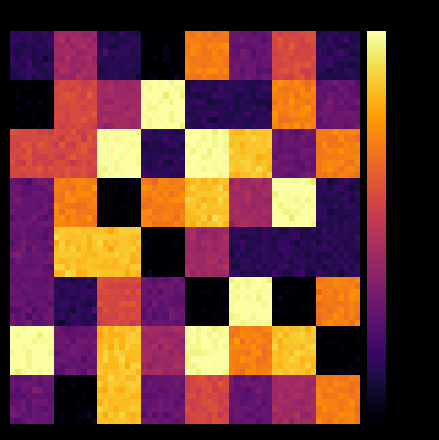

Reading right to left, what are all the values shown in this chart?

row0: 2	5	3	6	1	2	4	2
row1: 3	6	2	2	8	4	5	1
row2: 6	3	7	8	2	8	5	5
row3: 2	8	4	7	6	1	6	3
row4: 2	2	2	4	1	7	7	3
row5: 6	1	8	1	3	5	2	3
row6: 1	7	6	8	4	7	3	8
row7: 6	4	3	5	3	7	1	3